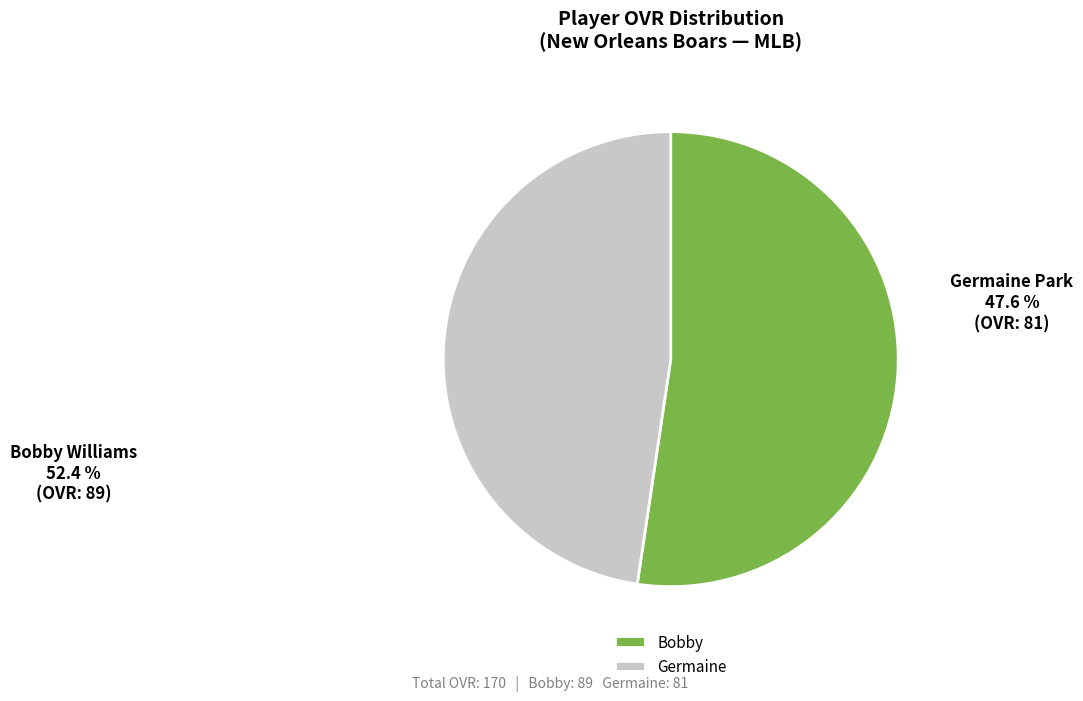

Rank the categories by value from highest to lowest.

Bobby, Germaine